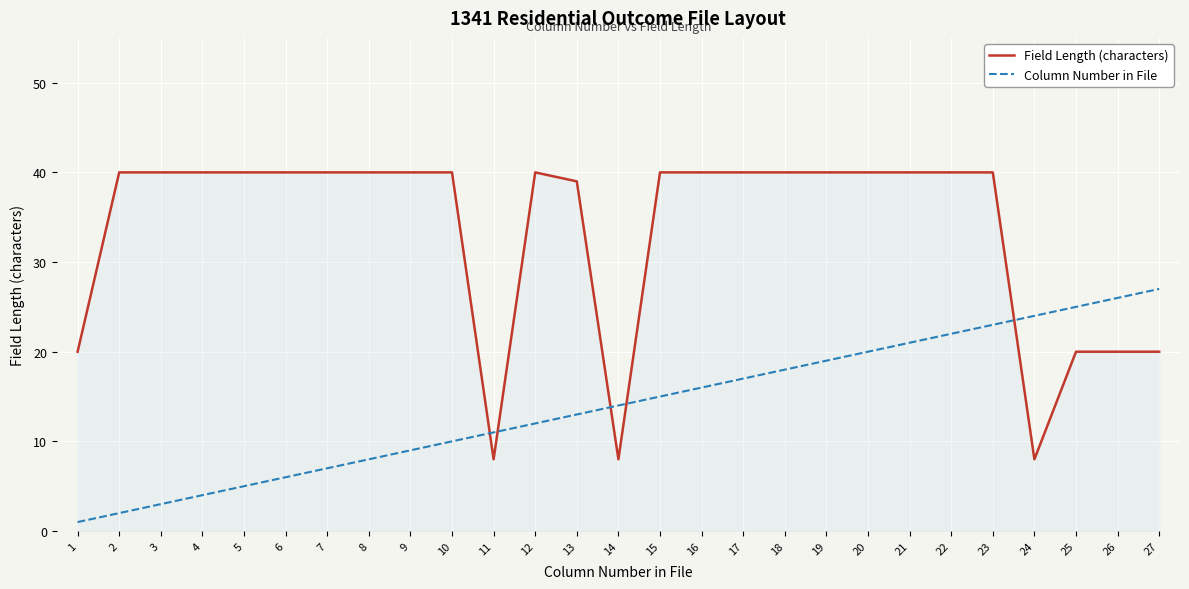

What is the difference between the highest and lowest values at 23?

17